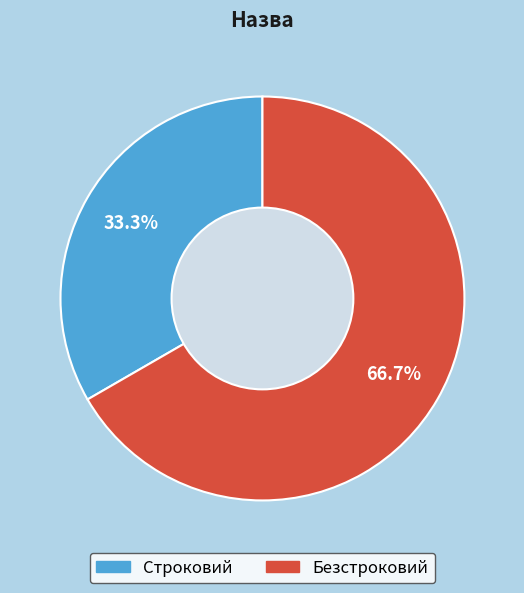

Count the number of slices in the pie.

2